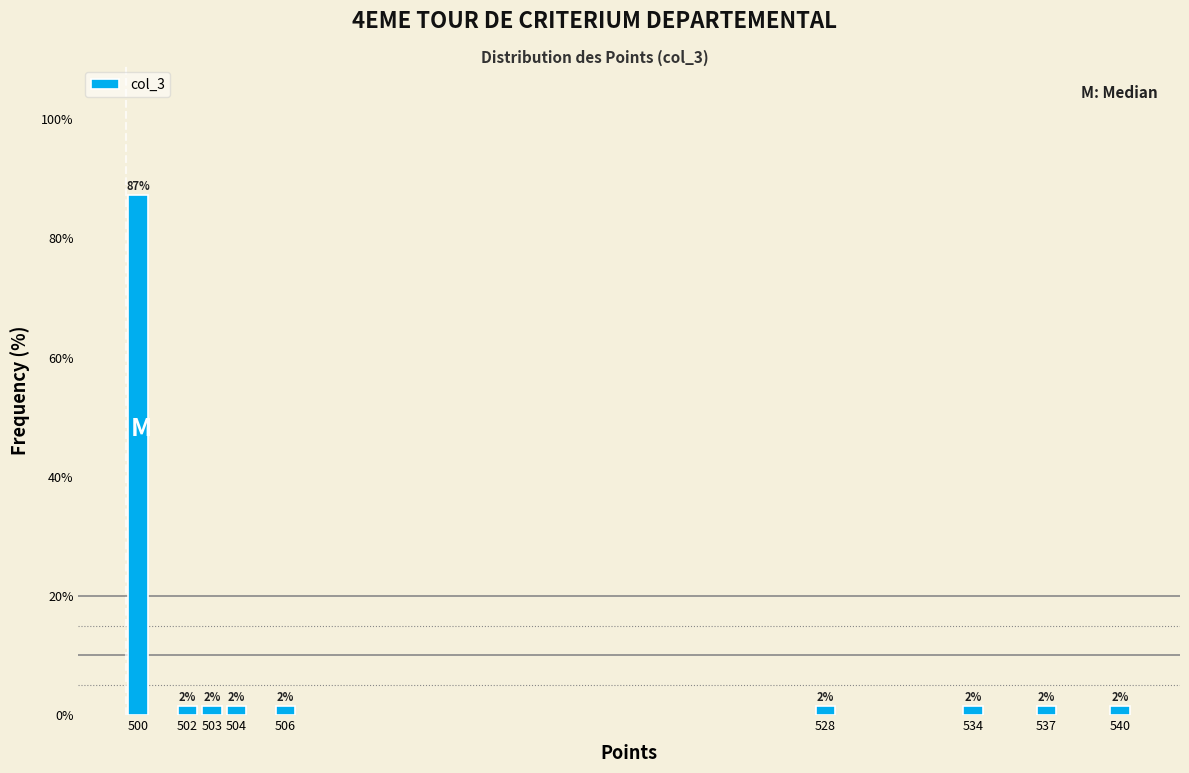

Are the bars horizontal?

No